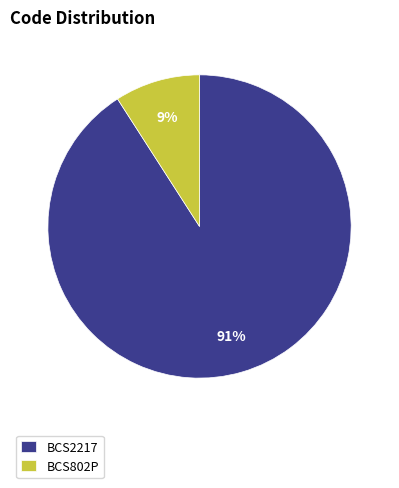

Is there any slice that represents more than half of the pie?

Yes